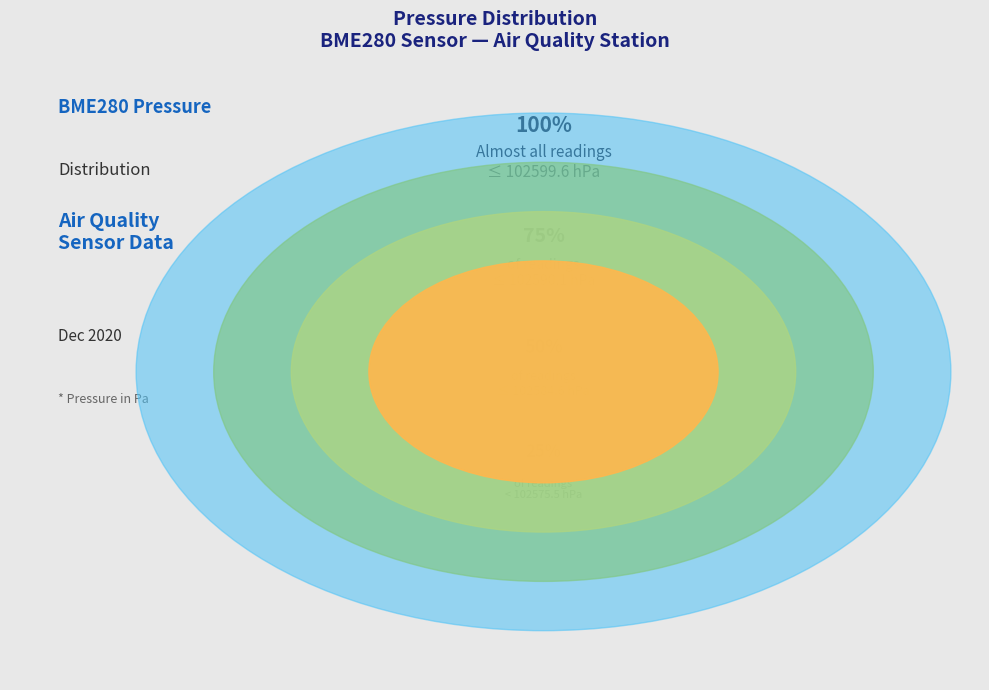

Is it true that 21003 is 10% of the pie?

True